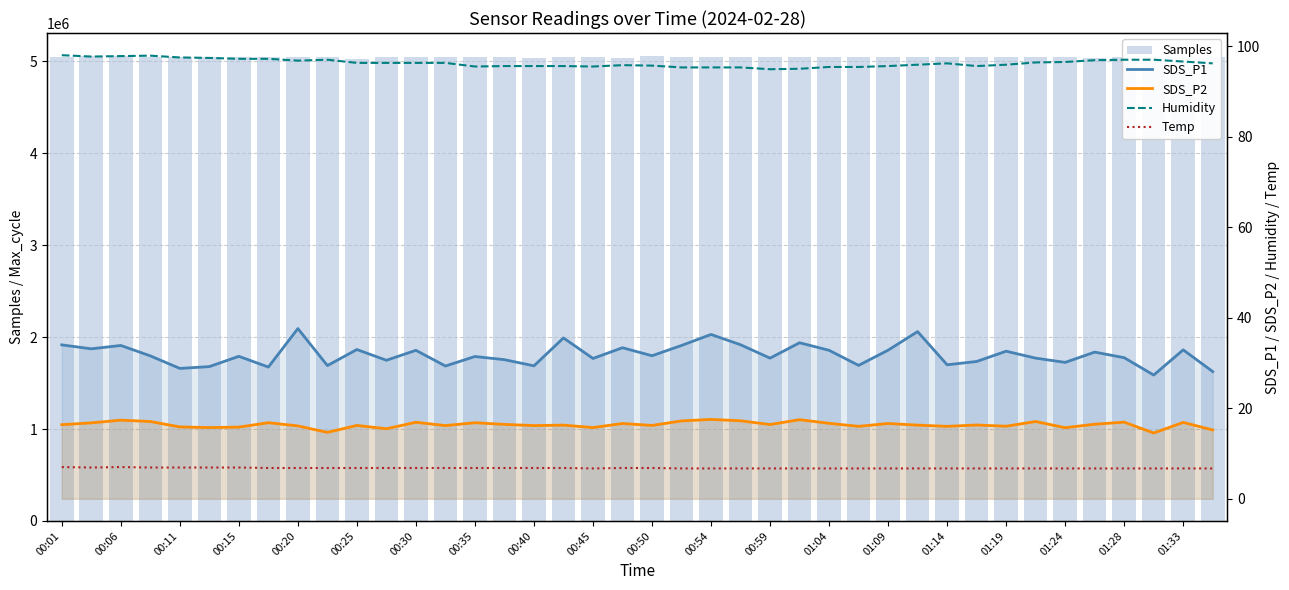

The Samples series shows 8301954.4 at 01:14. True or false?

False